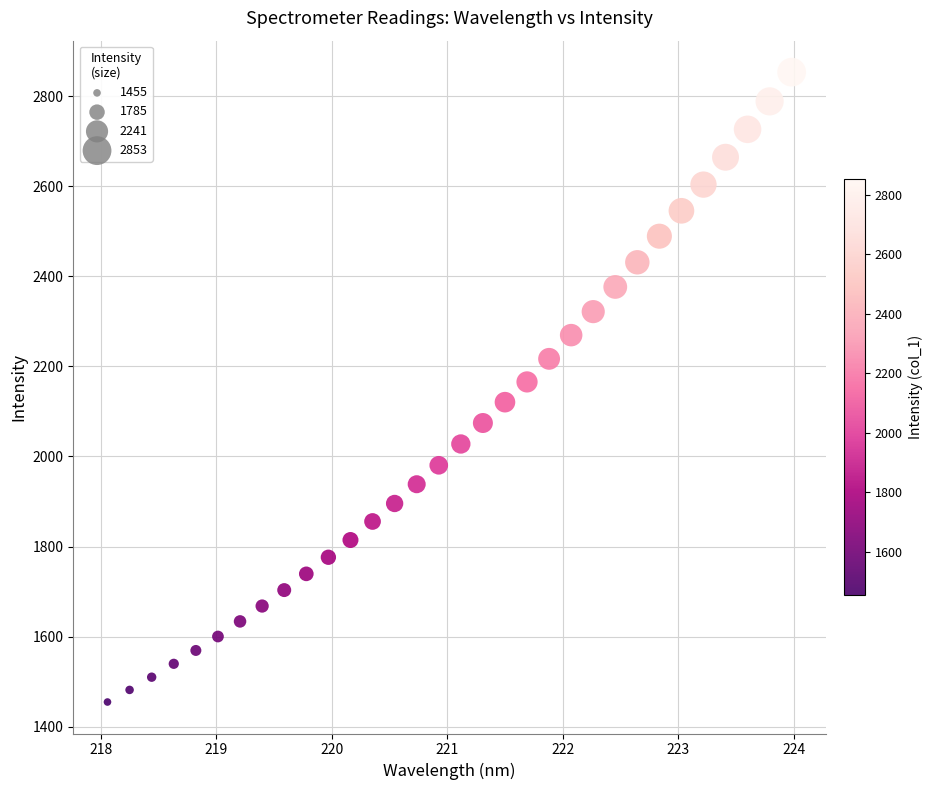

What is the range of Y values (max minus min)?

1398.2